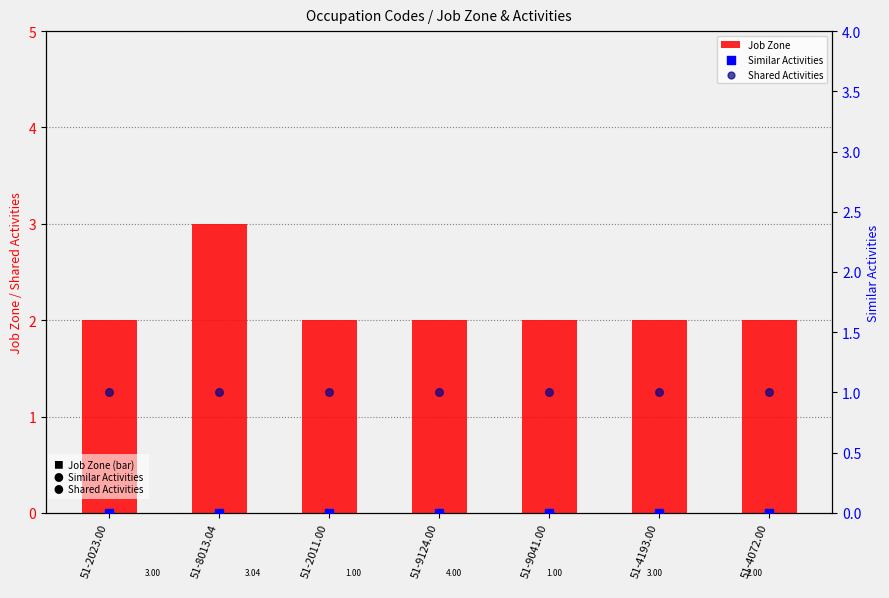

At how many categories does at least one series exceed 2?

1